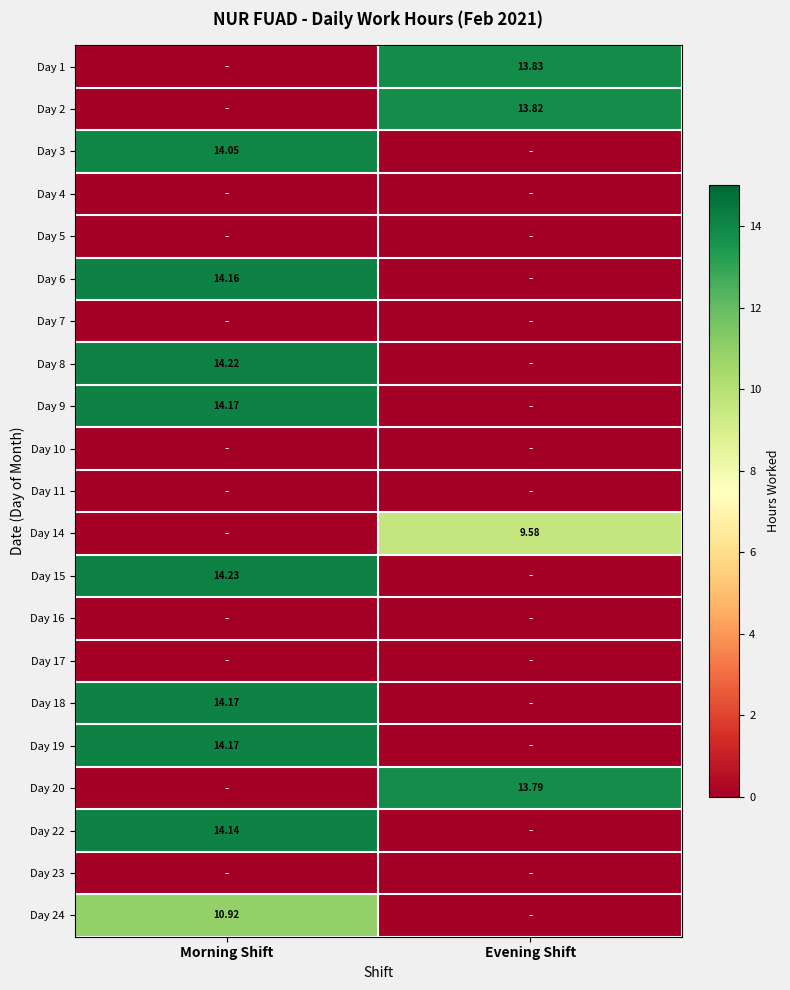

How many data points in Day 22 are above 14?

1